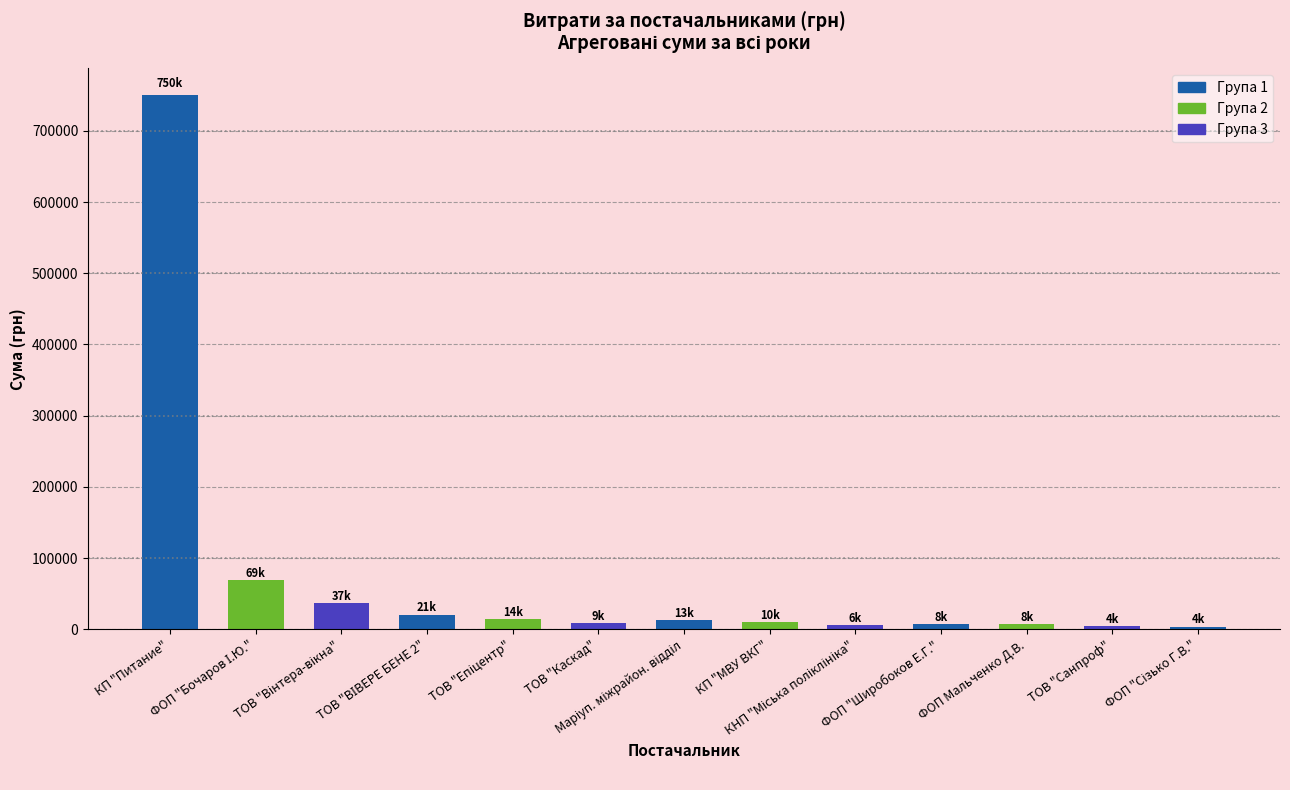

The chart shows a value of 9569.8 at КП "МВУ ВКГ". True or false?

True